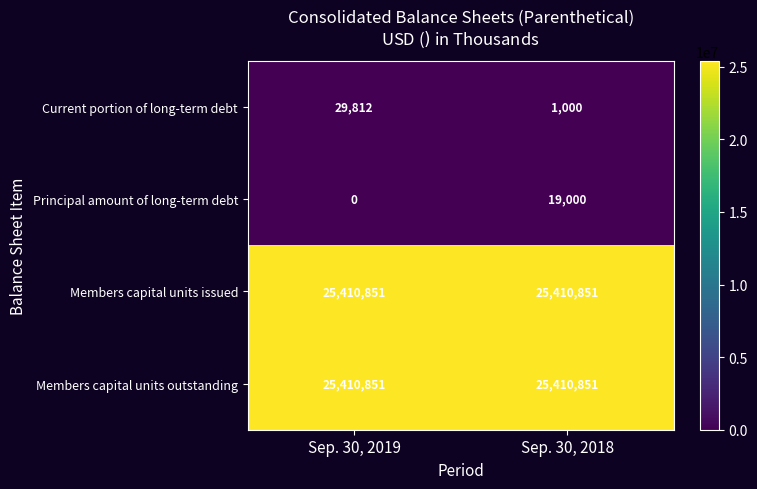

Read the Members capital units issued value at Sep. 30, 2019.

25410851